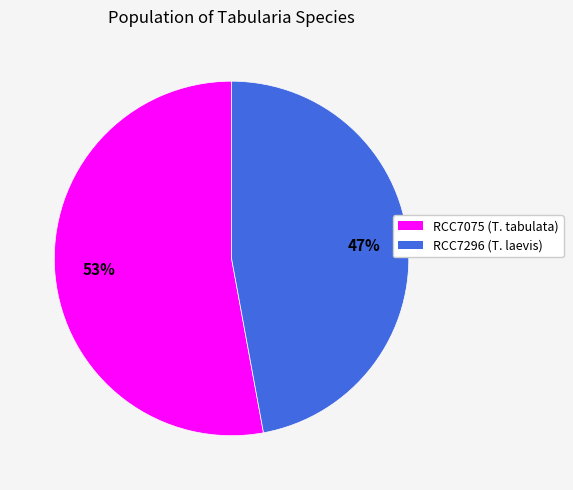

How many segments does this pie chart have?

2